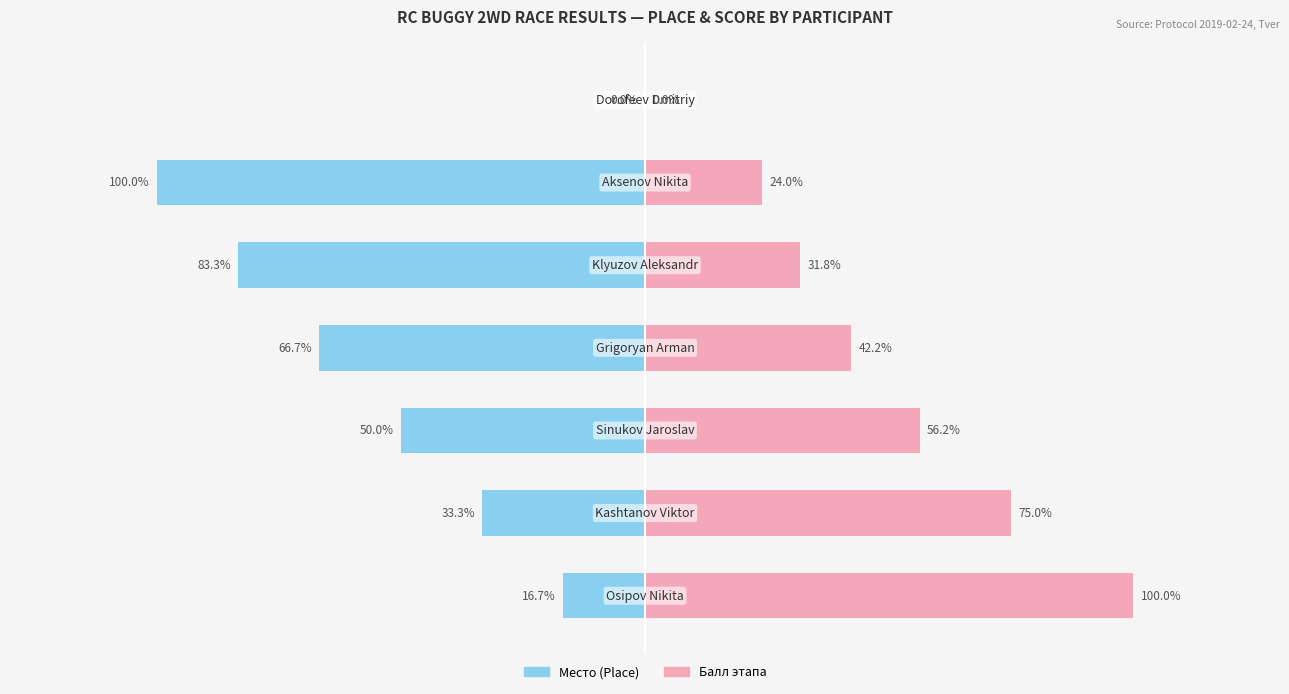

Rank the series by their maximum value, from lowest to highest.

Место (Place), Балл этапа